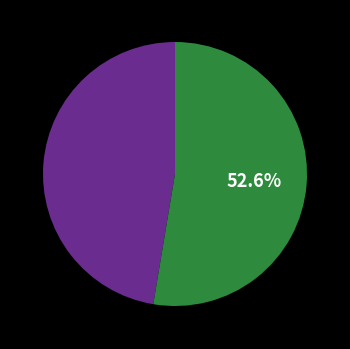

Count the number of slices in the pie.

2